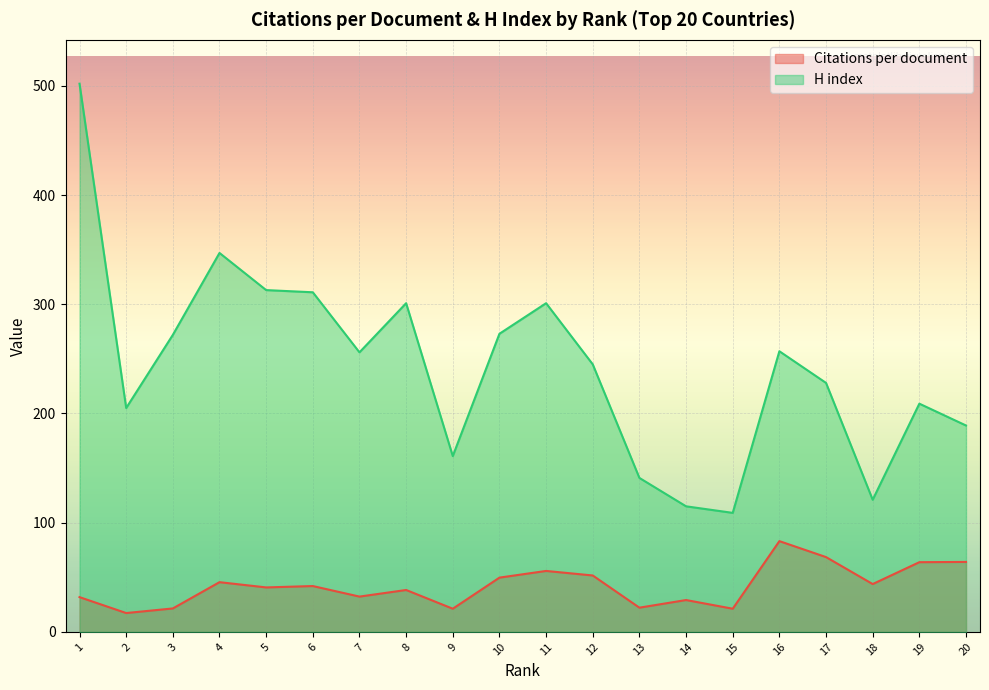

True or false: Citations per document has a value of 45.5 at 4.

True